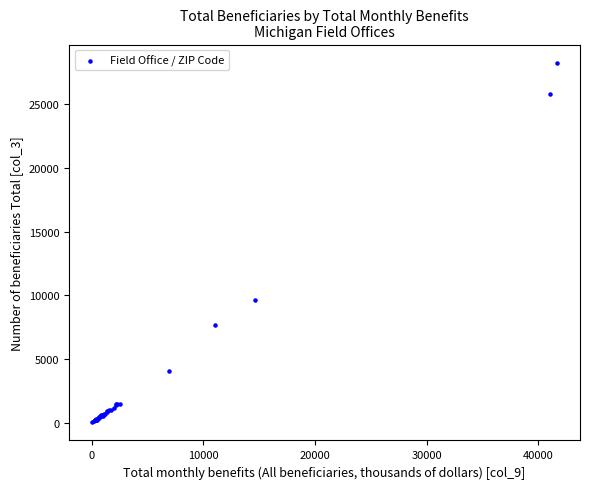

What Y value in the scatter plot is closest to 14152?

9670